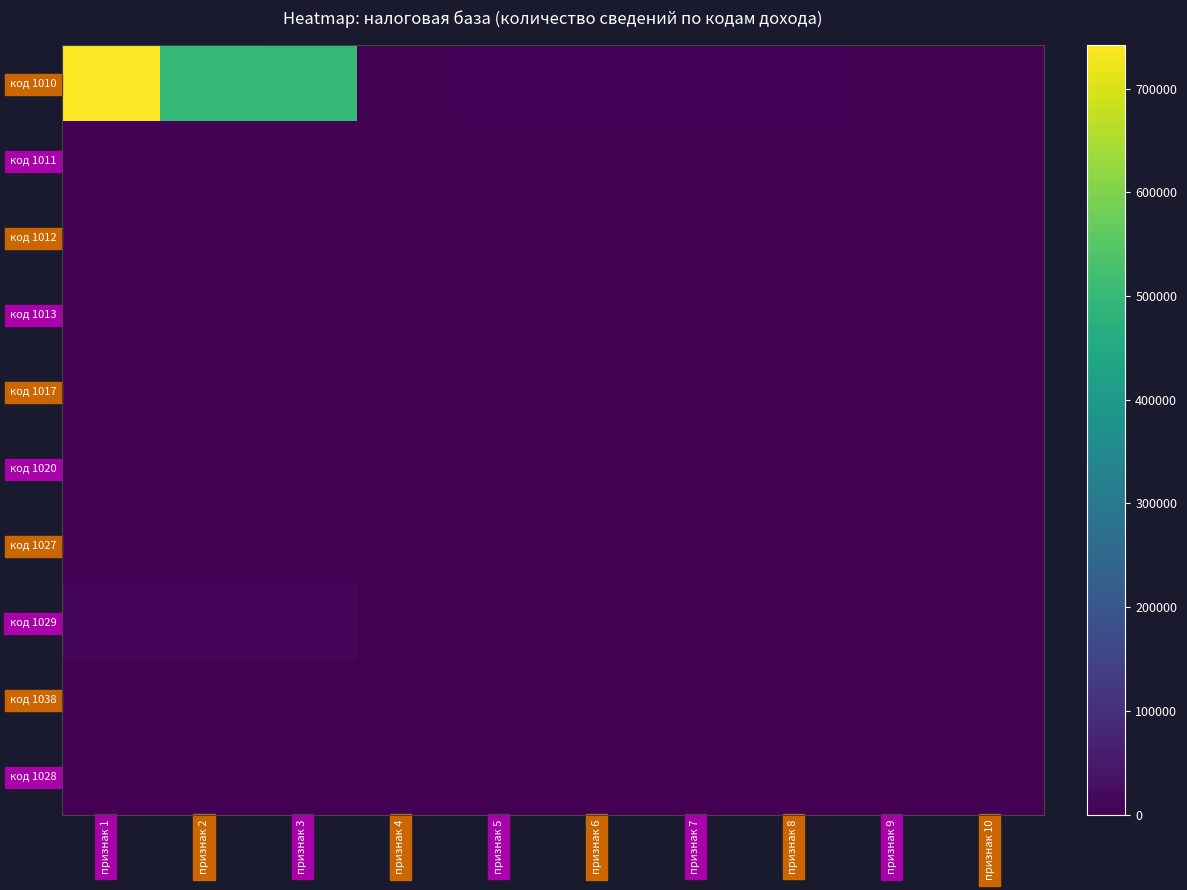

What is the total value across all series at признак 1?

760899